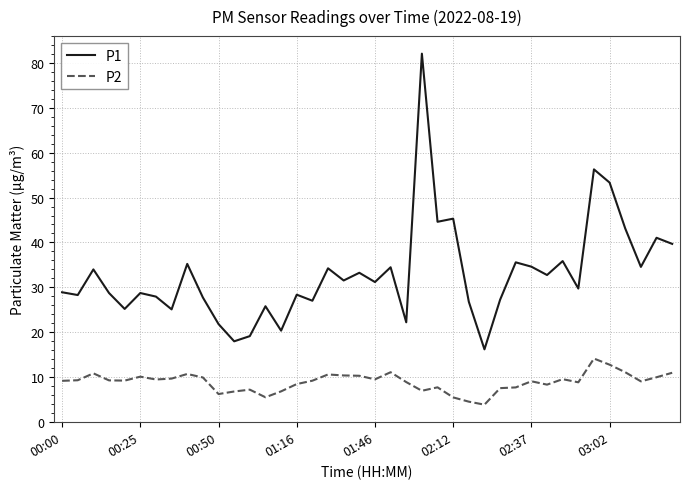

True or false: P2 and P1 cross at least once.

False